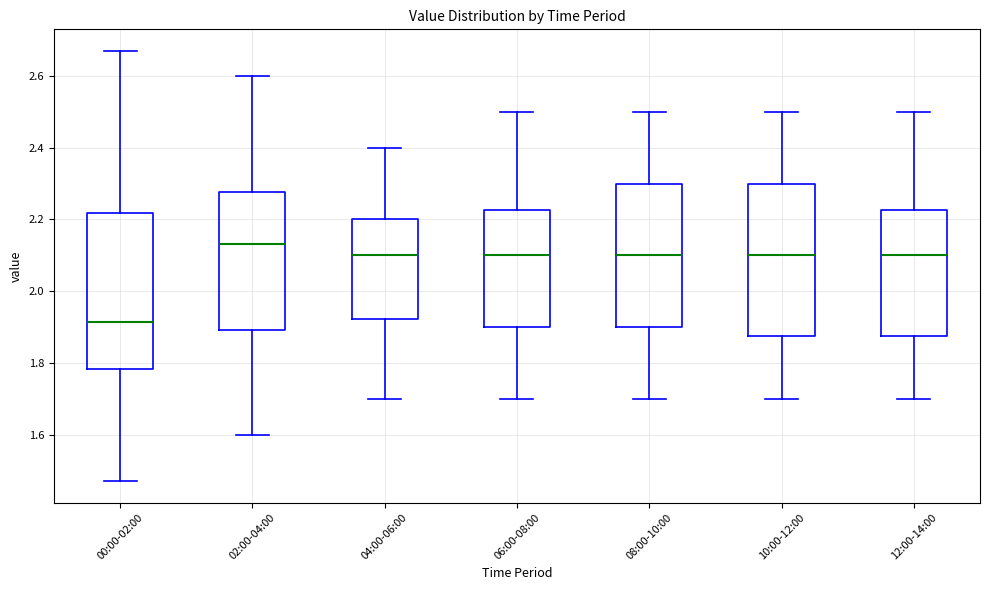

Which box has the highest median line?

02:00-04:00